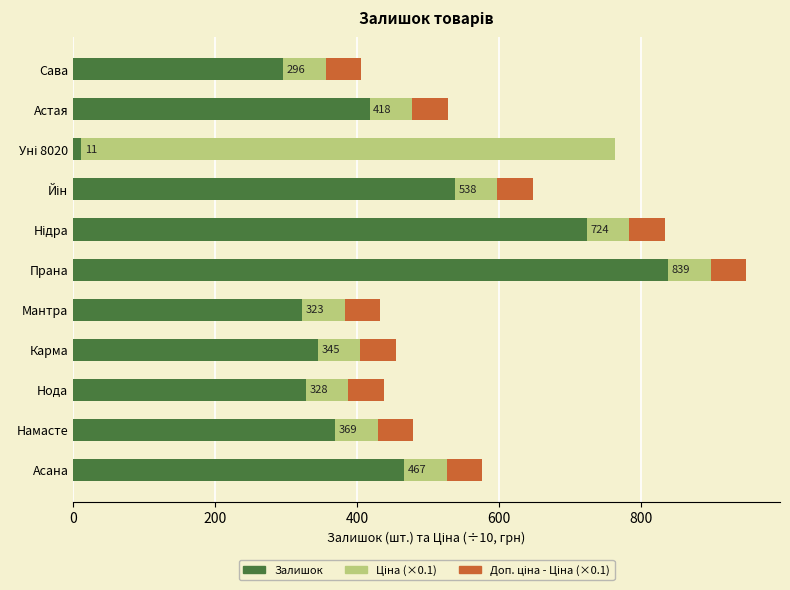

At which category is the sum across all series the highest?

Прана